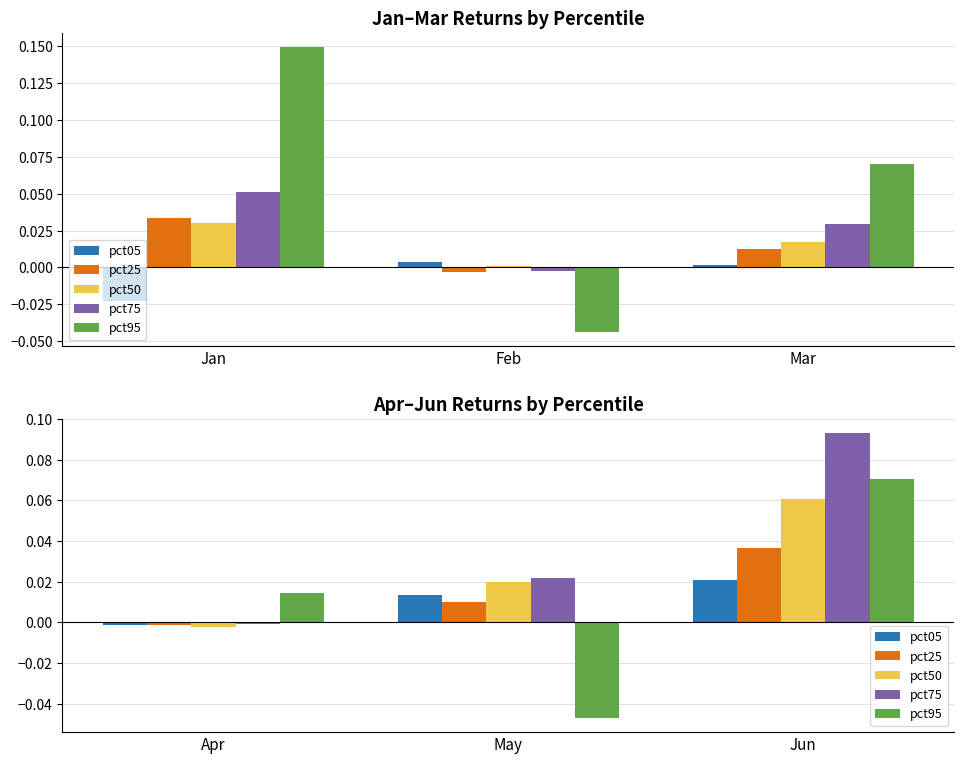

The value of pct05 at Apr is -0.0. True or false?

True